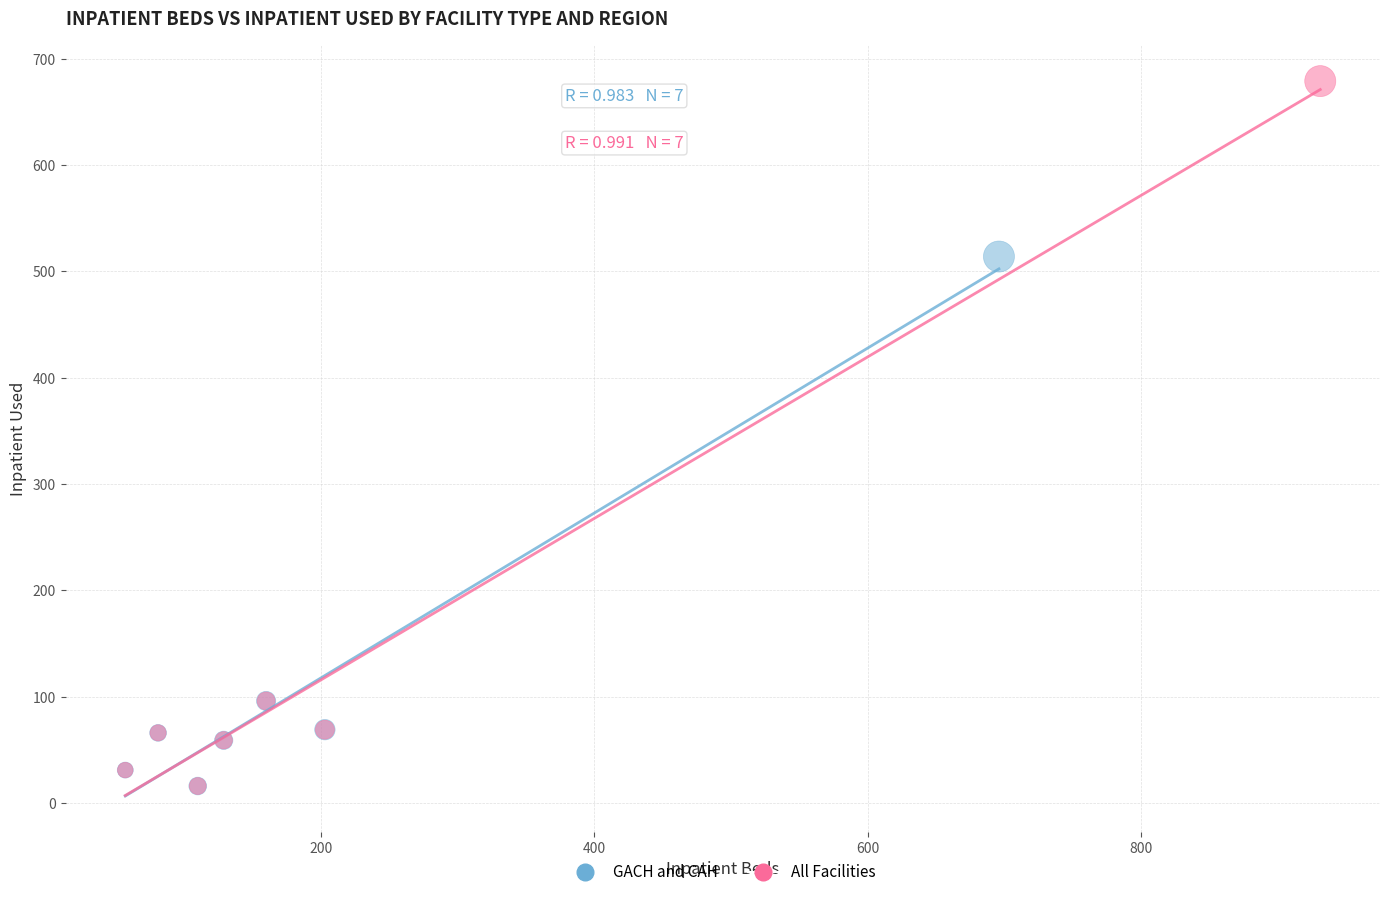

Which series reaches the maximum Y coordinate?

All Facilities